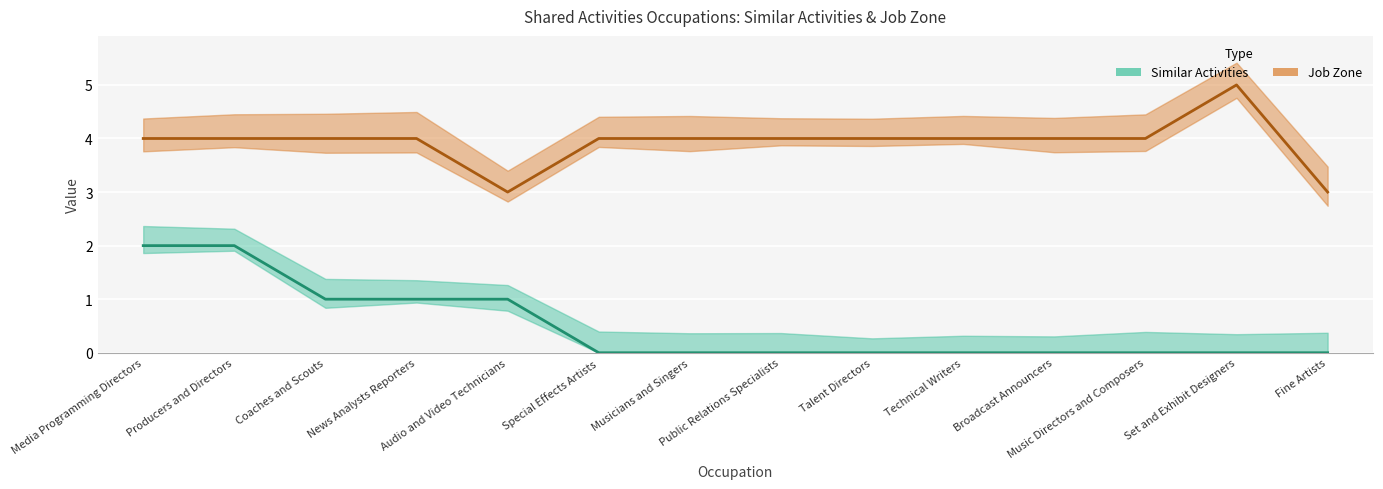

Which has a higher value, Musicians and Singers or Technical Writers?

Musicians and Singers